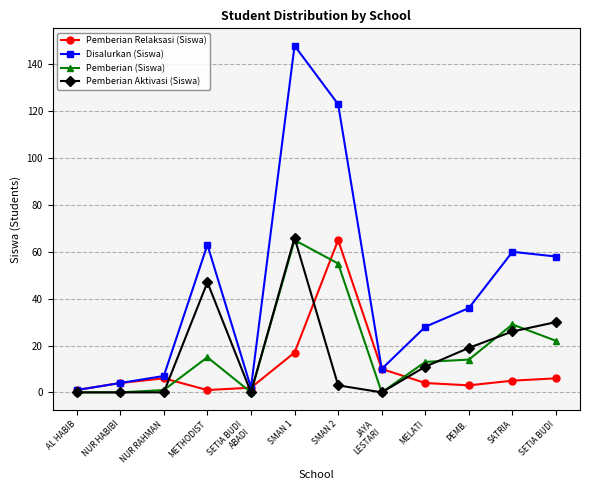

Read the Pemberian (Siswa) value at MELATI.

13